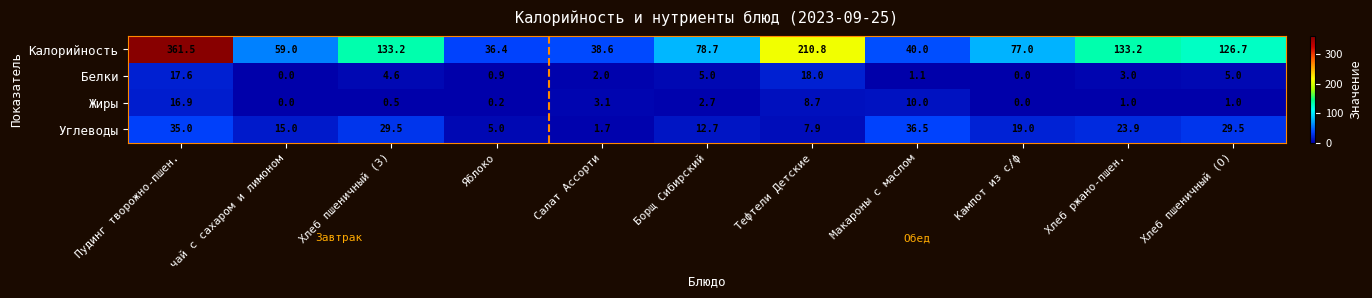

How many series are shown in this chart?

4